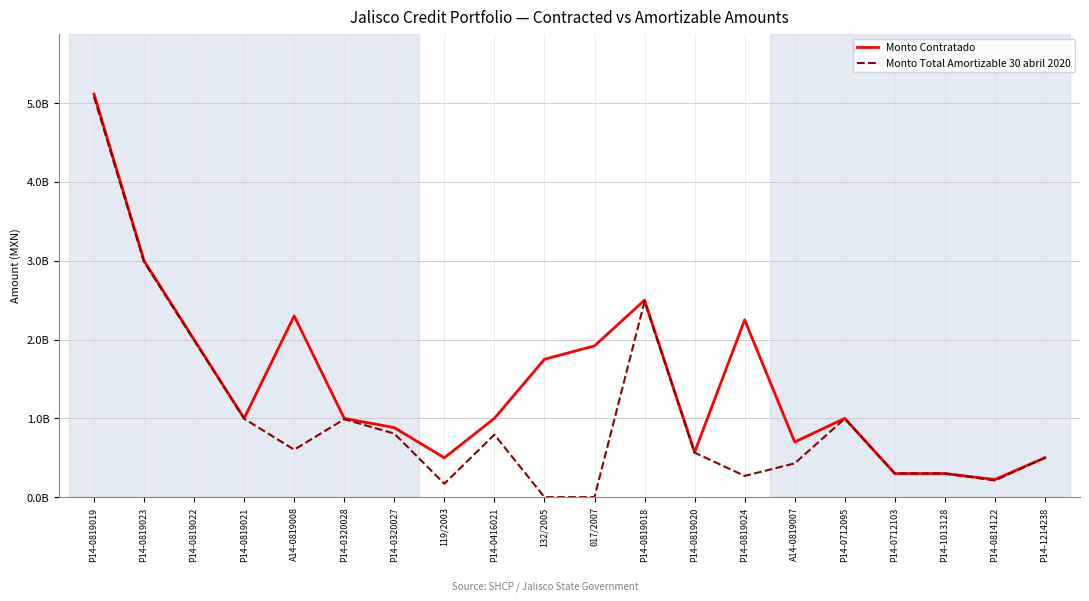

True or false: Monto Contratado and Monto Total Amortizable 30 abril 2020 intersect in this chart.

False